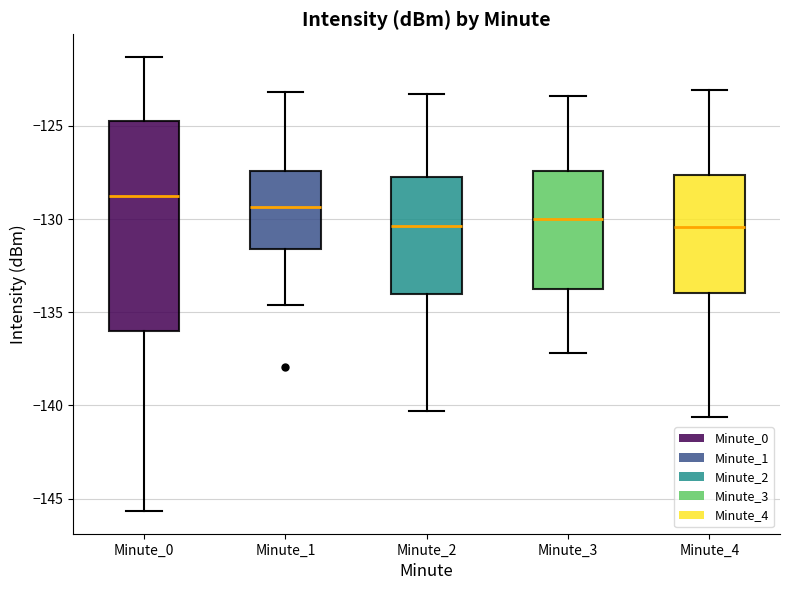

Where does the lower whisker of the box for Minute_2 end on the y-axis? The values are not printed on the chart, so give them approximately, as read against the axis.

-140.5